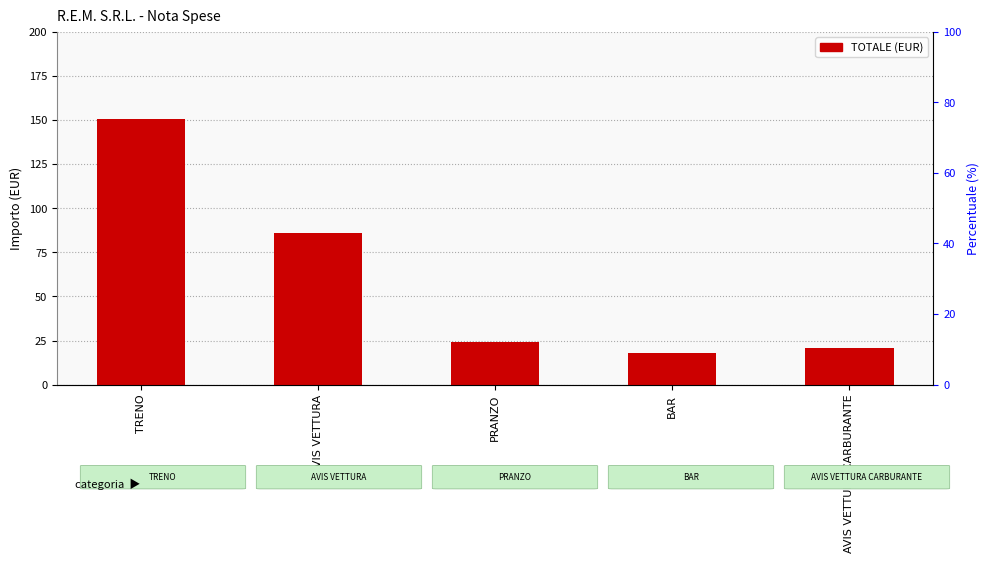

What is the change in value from TRENO to AVIS VETTURA CARBURANTE?

-129.8